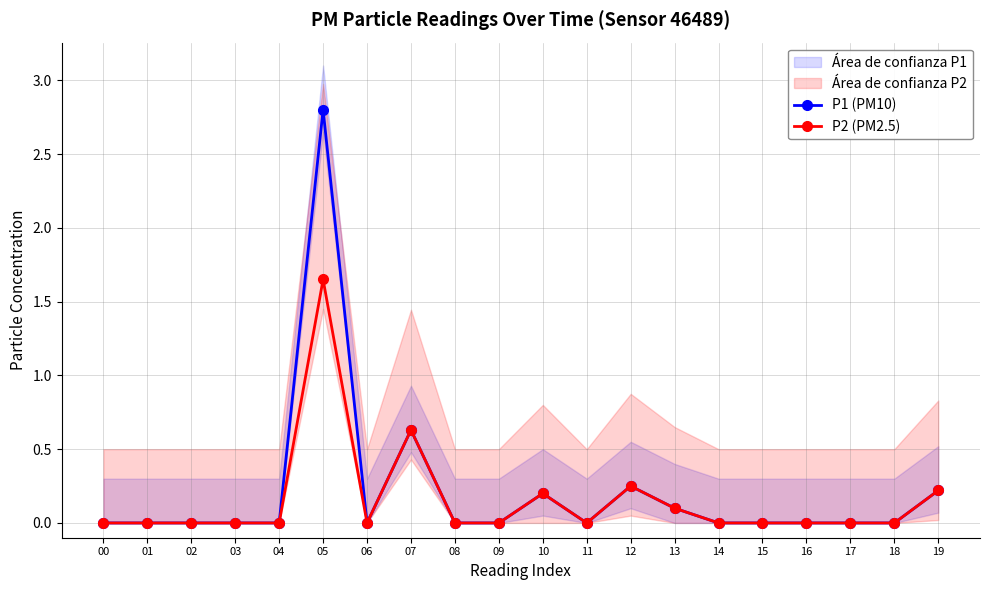

What is the sum of all P2 (PM2.5) values?

3.0